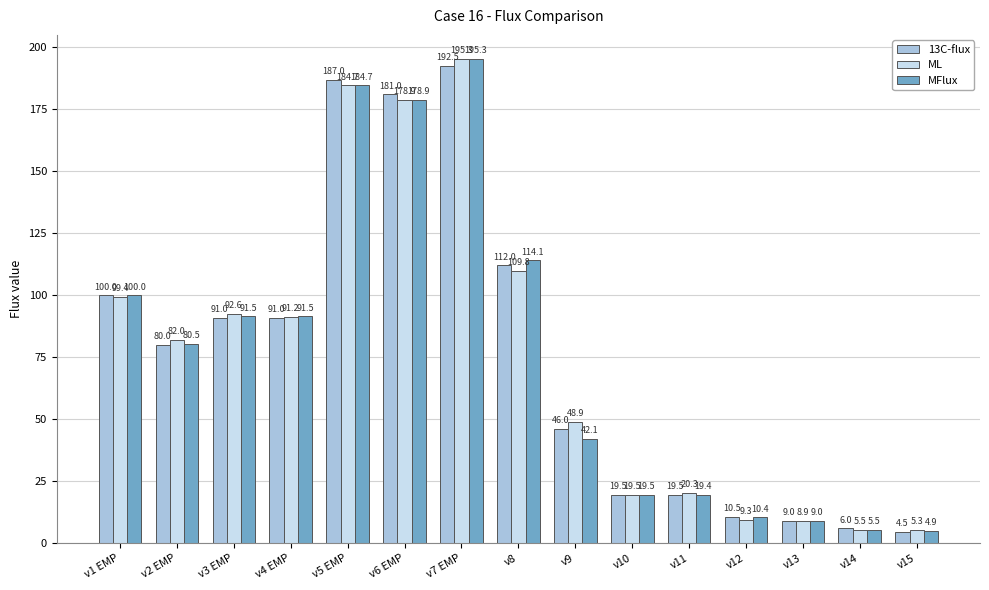

Reading left to right, what are all the values shown in this chart?

13C-flux: 100.0	80.0	91.0	91.0	187.0	181.0	192.5	112.0	46.0	19.5	19.5	10.5	9.0	6.0	4.5
ML: 99.4	82.0	92.6	91.2	184.7	178.9	195.3	109.8	48.9	19.5	20.3	9.3	8.9	5.5	5.3
MFlux: 100.0	80.5	91.5	91.5	184.7	178.9	195.3	114.1	42.1	19.5	19.4	10.4	9.0	5.5	4.9